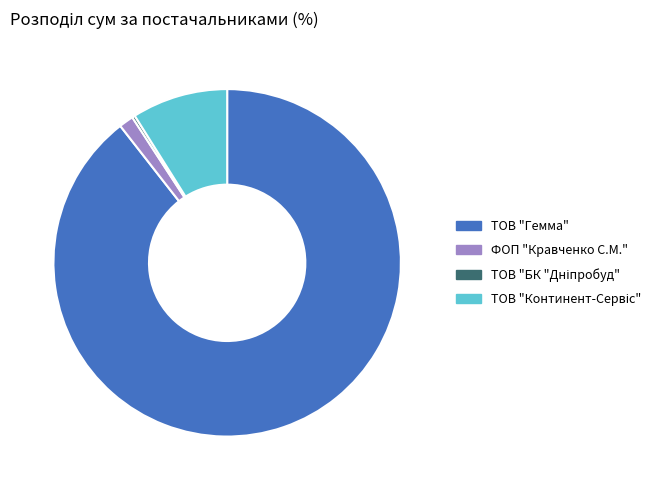

Which category has the biggest portion of the pie?

ТОВ "Гемма"